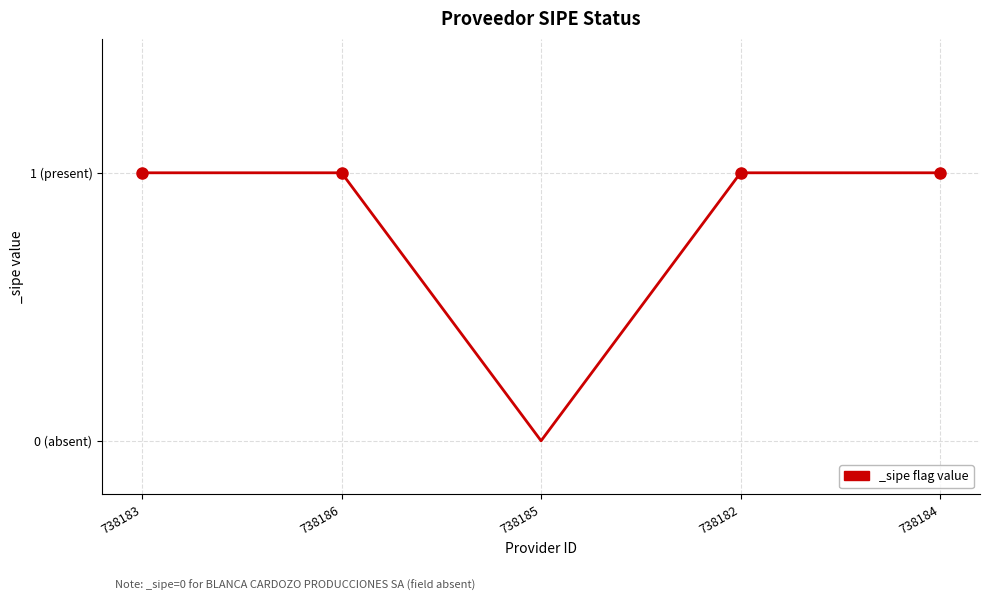

What is the maximum value shown in the chart?

1